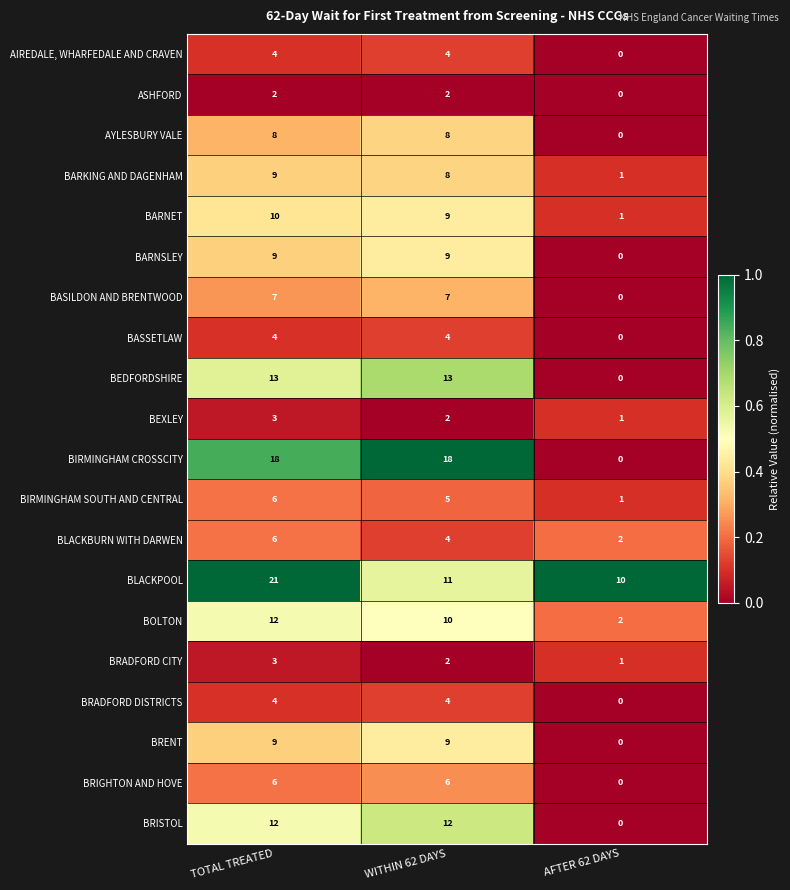

Between WITHIN 62 DAYS and AFTER 62 DAYS, which series saw the biggest shift?

BIRMINGHAM CROSSCITY